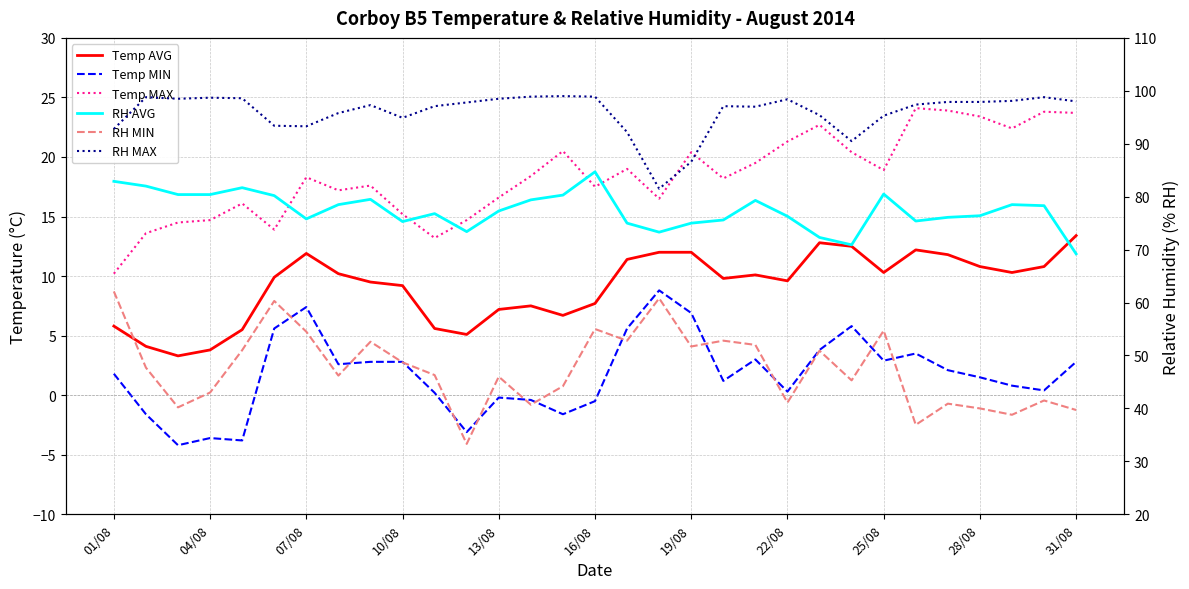

Between 13 and 25, which series saw the biggest shift?

Temp MAX